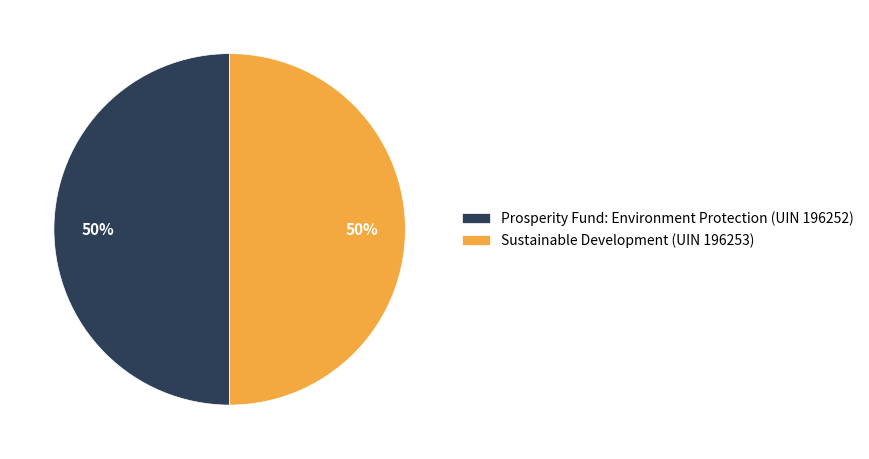

True or false: Sustainable Development (UIN 196253) accounts for 50% of the total.

True